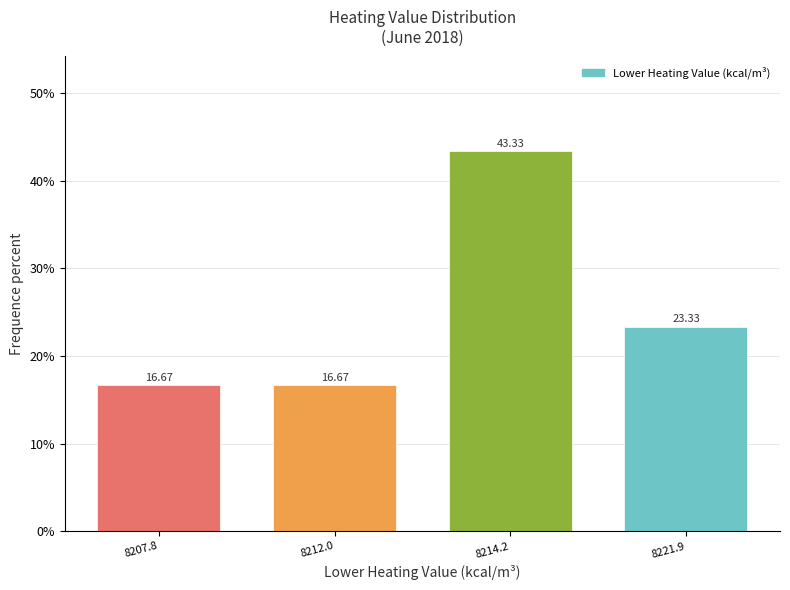

What is the change in value from 8212.0 to 8221.9?

+6.7